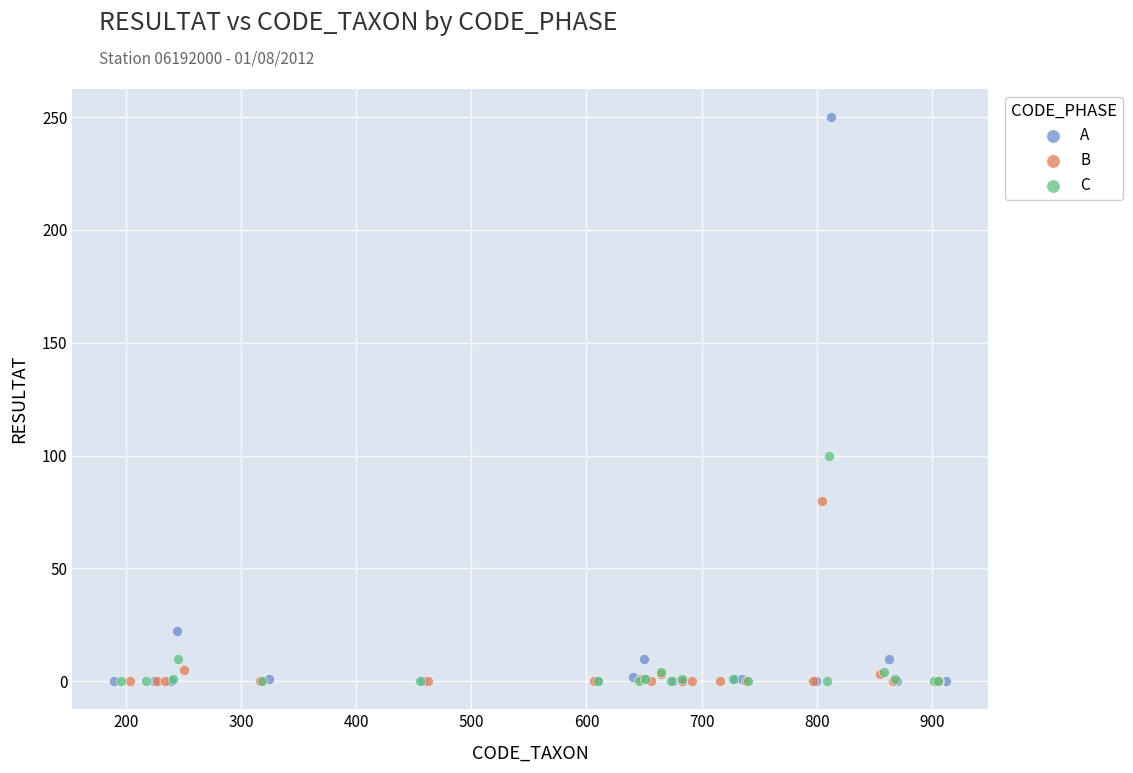

Which series has the widest spread of Y values?

A